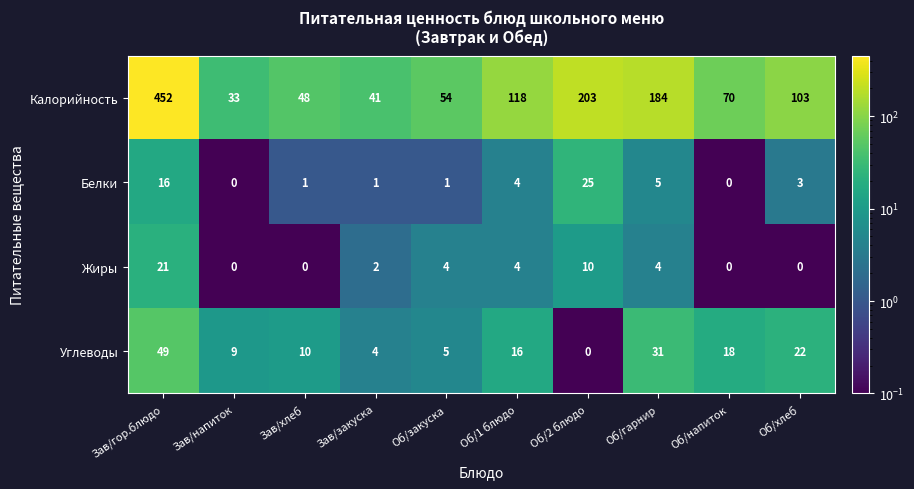

Rank the series at Об/2 блюдо from highest to lowest value.

Калорийность, Белки, Жиры, Углеводы